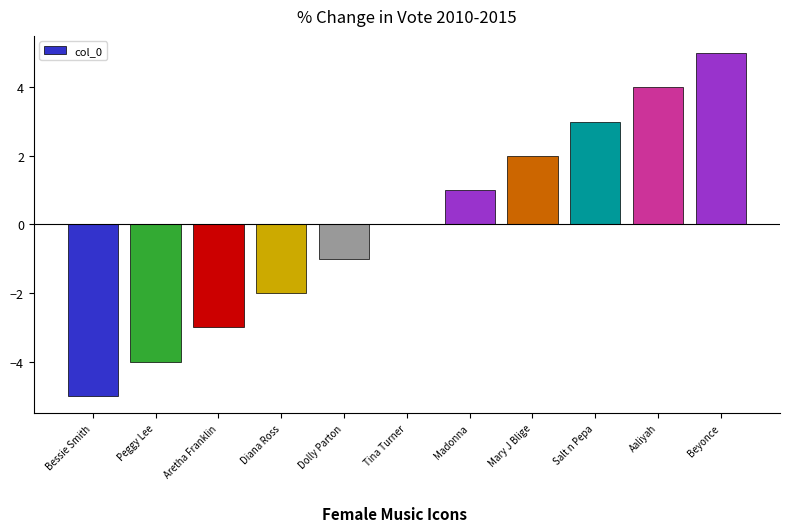

What is the sum of the values at Bessie Smith and Aretha Franklin?

-8